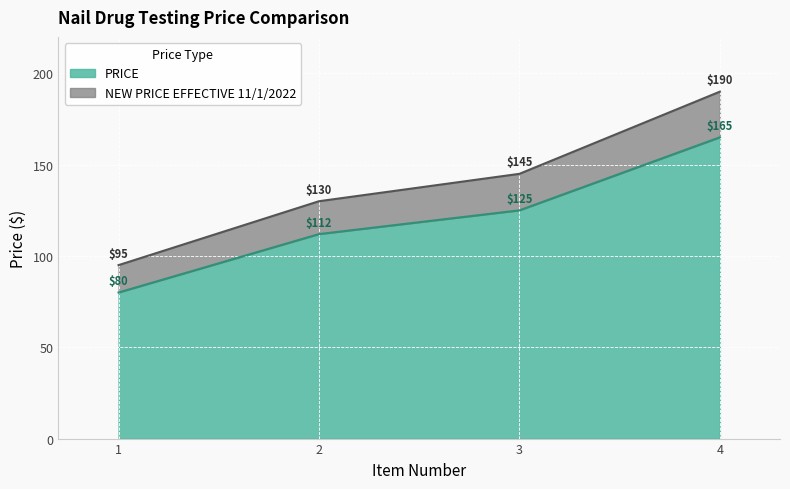

True or false: NEW PRICE EFFECTIVE 11/1/2022 has a value of 207 at 2.

False